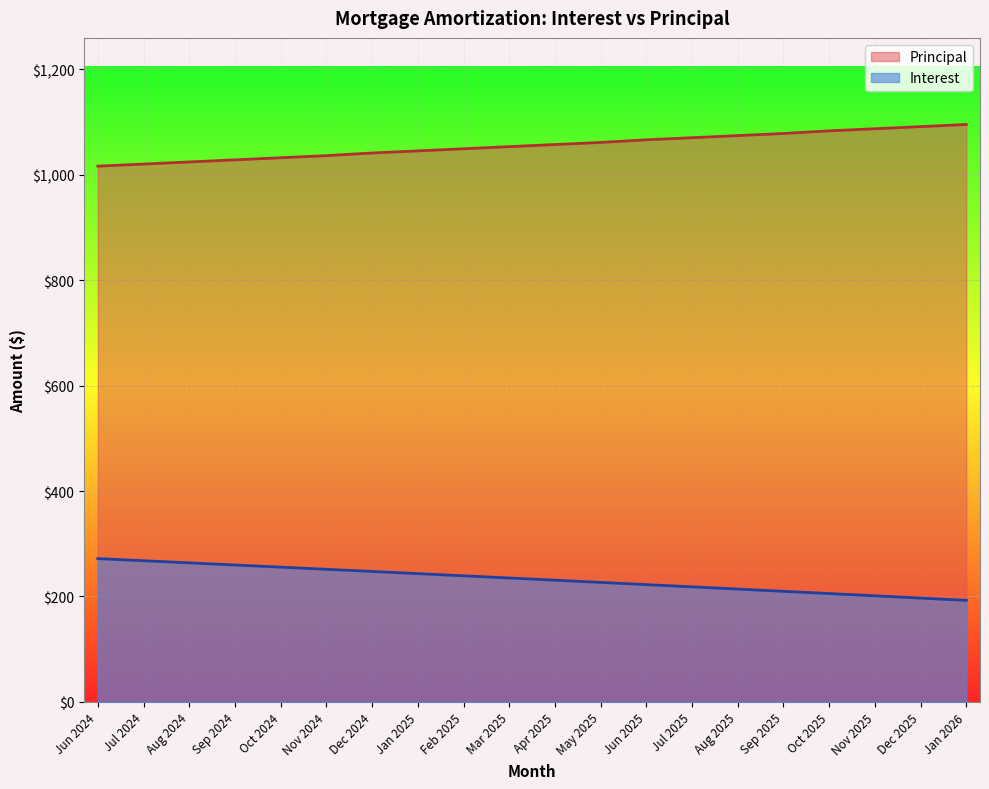

What is the value of the Principal point at the 5th from the left?

1032.0